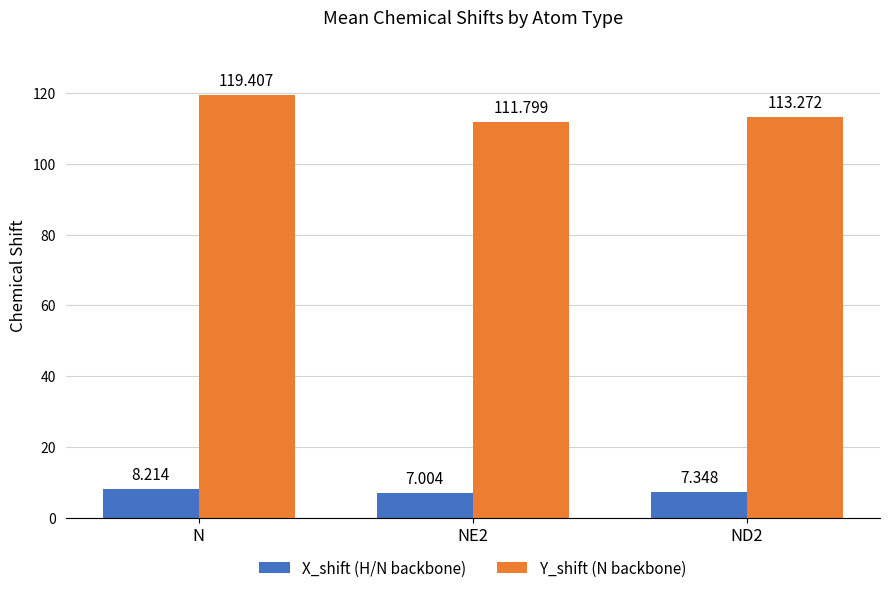

At which label does Y_shift (N backbone) first exceed 113?

N